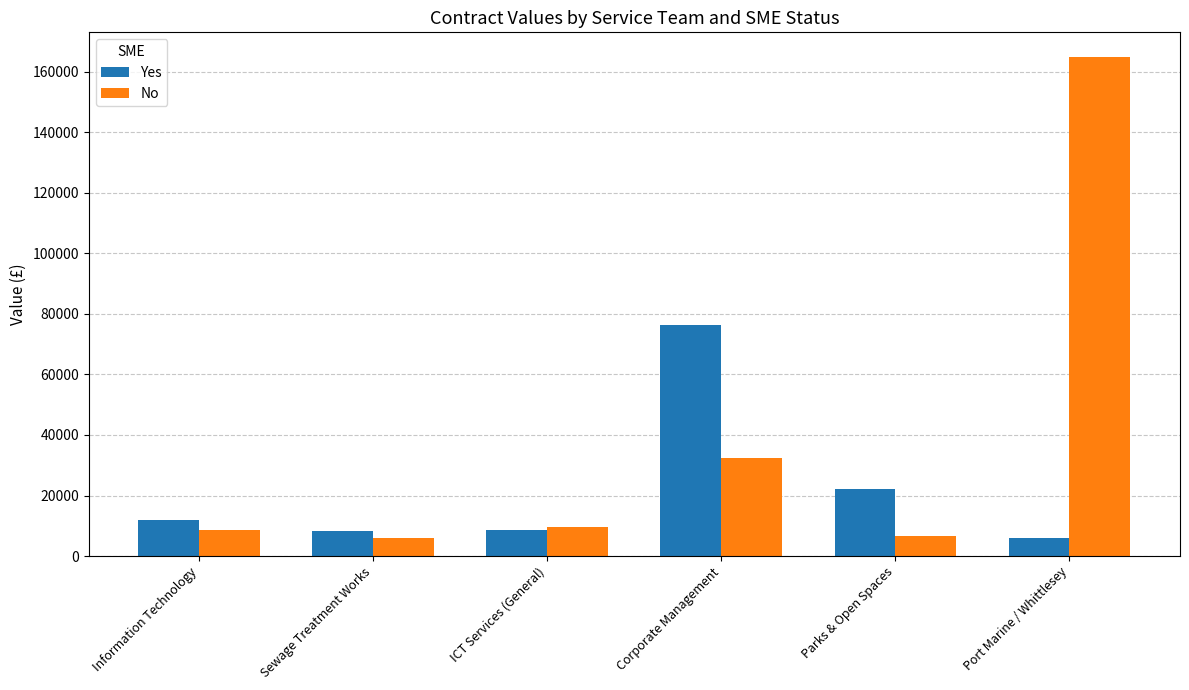

How many series are shown in this chart?

2